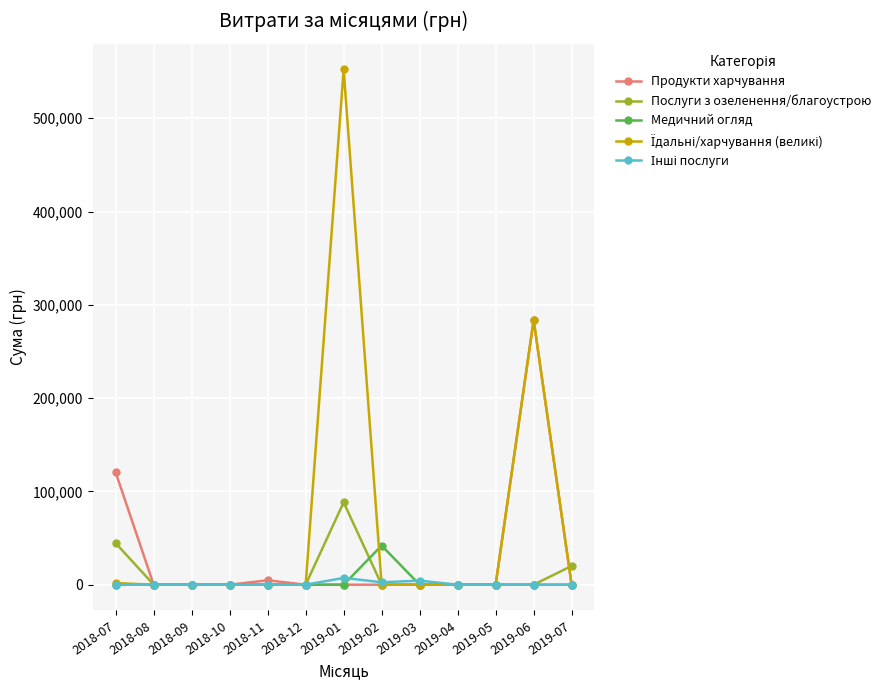

What is the difference between the highest and lowest values at 2019-07?

20103.2